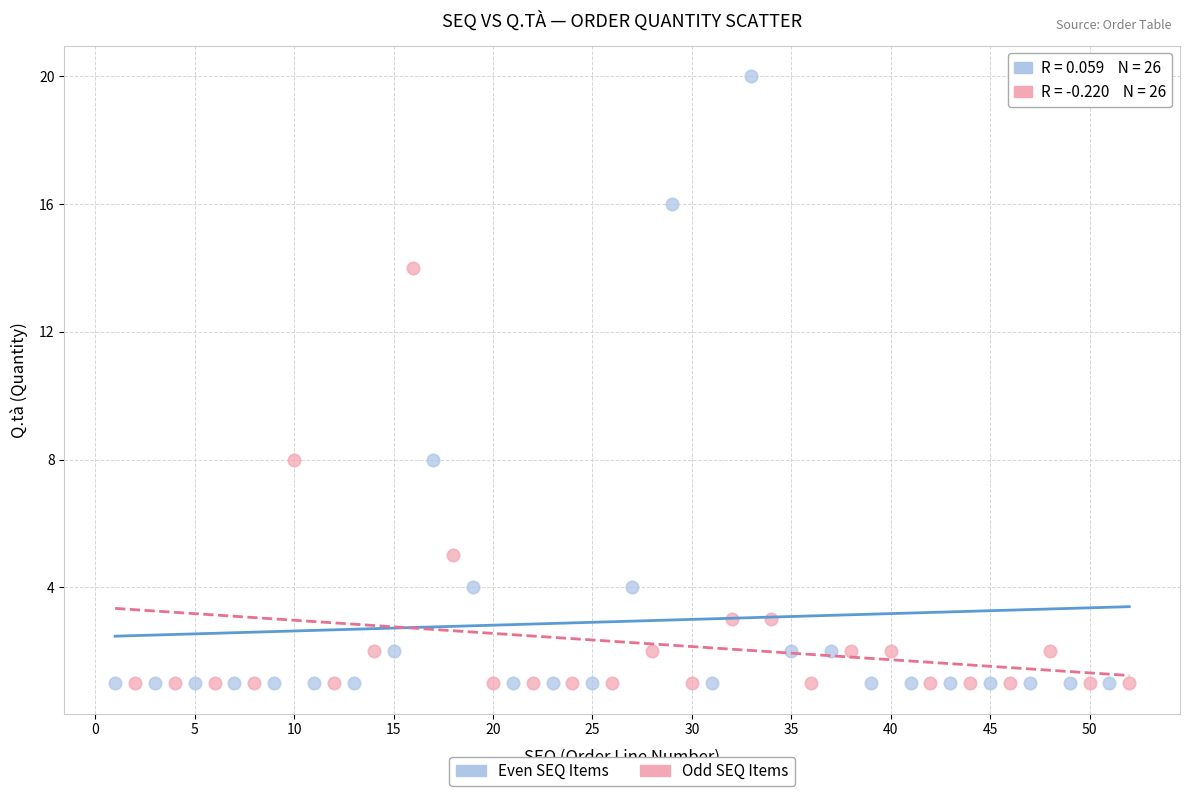

What are all the series names shown in the legend?

Even SEQ Items, Odd SEQ Items